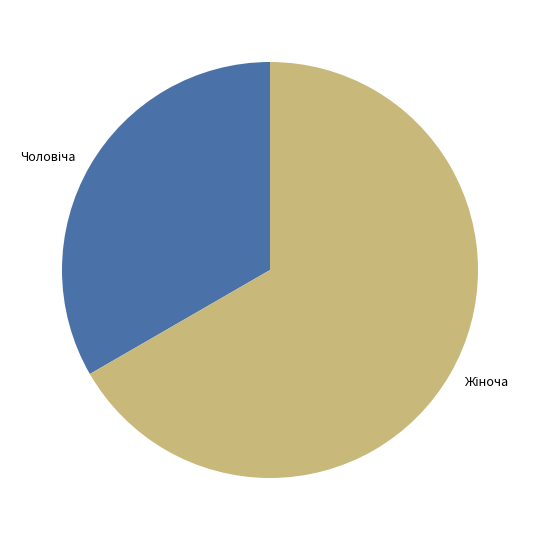

Does any single category account for the majority?

Yes